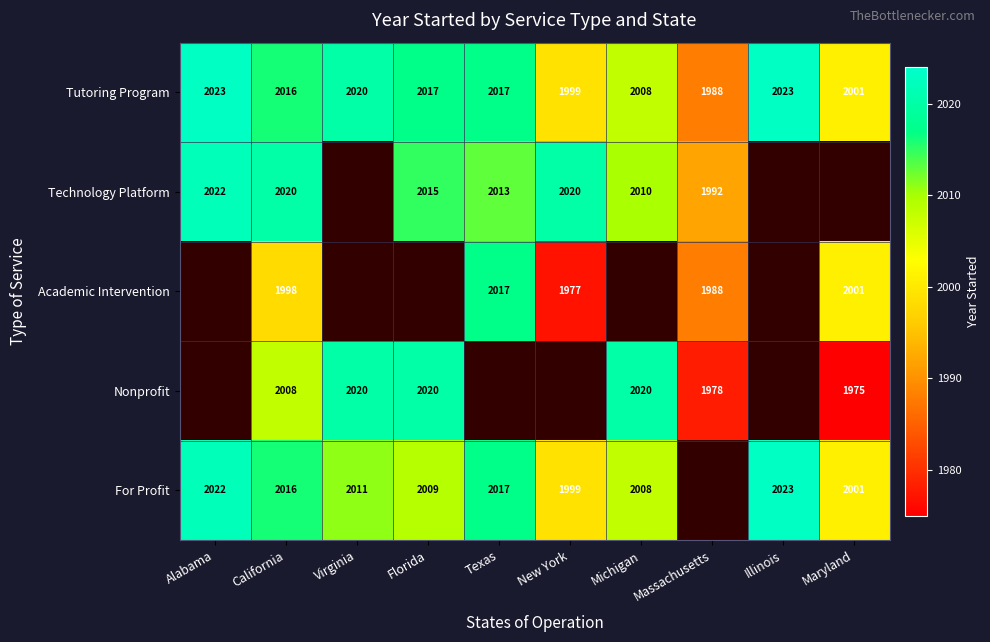

What is the maximum value shown in the chart?

2023.0